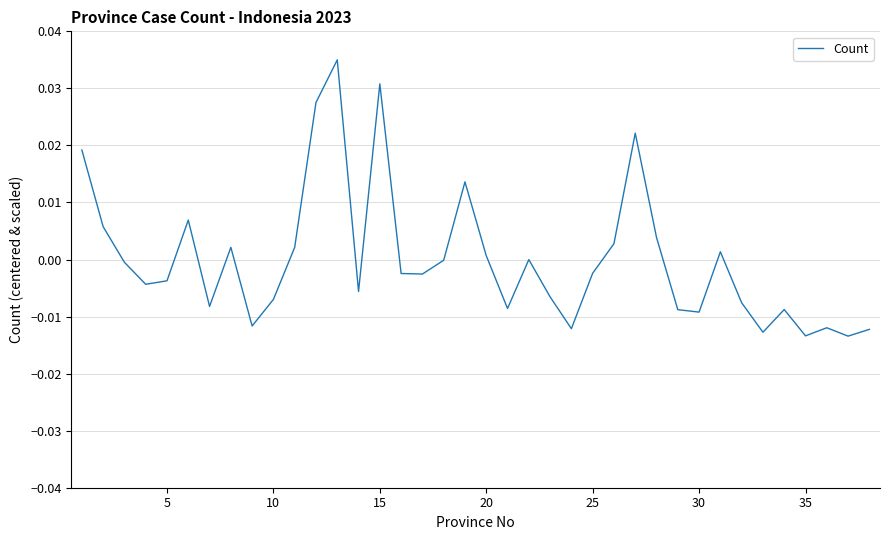

How many categories are shown in the chart?

38